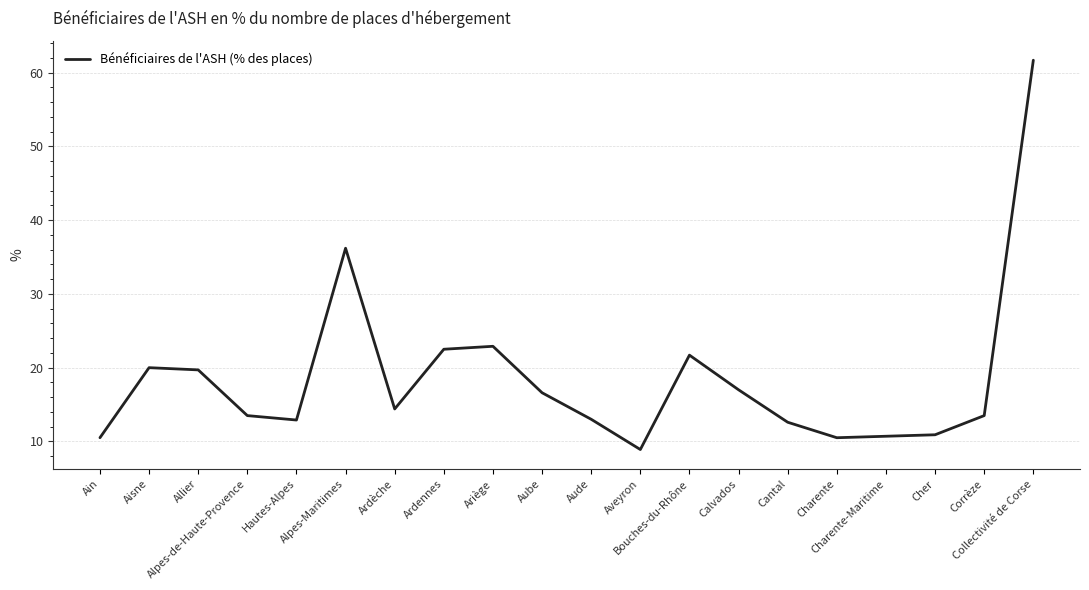

At which category does the chart reach its peak across all series?

Collectivité de Corse